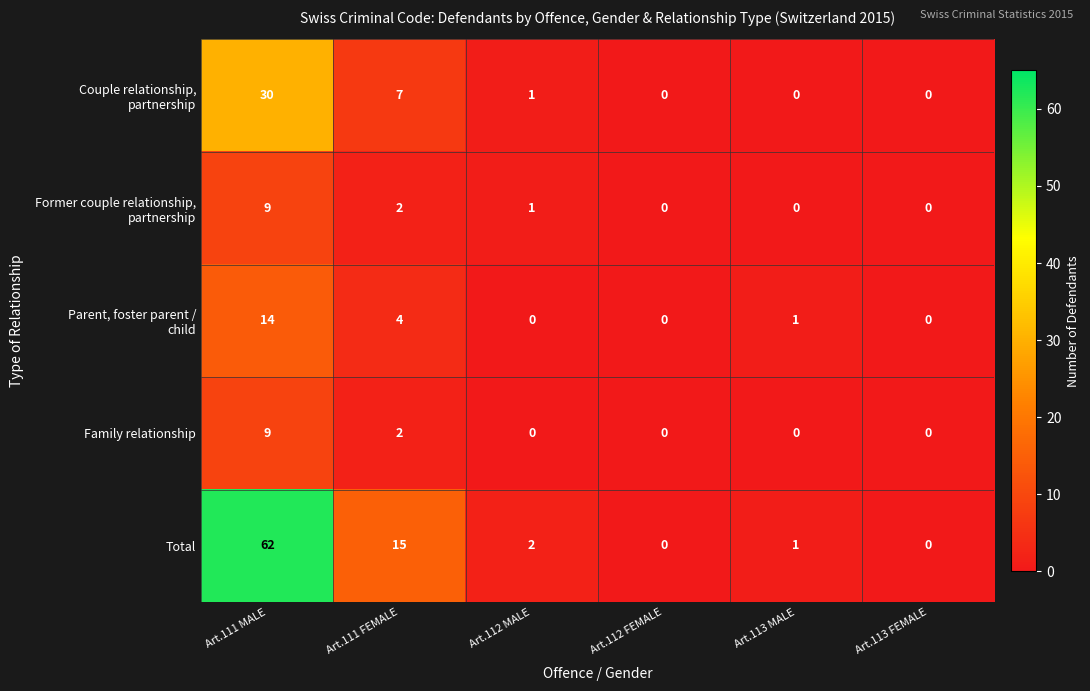

What is the difference between the Total values at Art.111 MALE and Art.112 FEMALE?

62